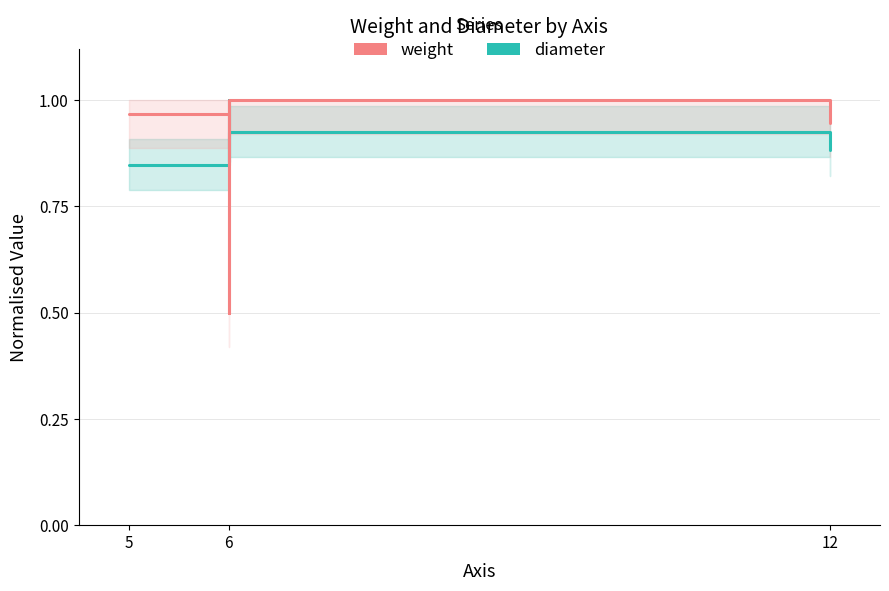

What are all the series names shown in the legend?

diameter, weight